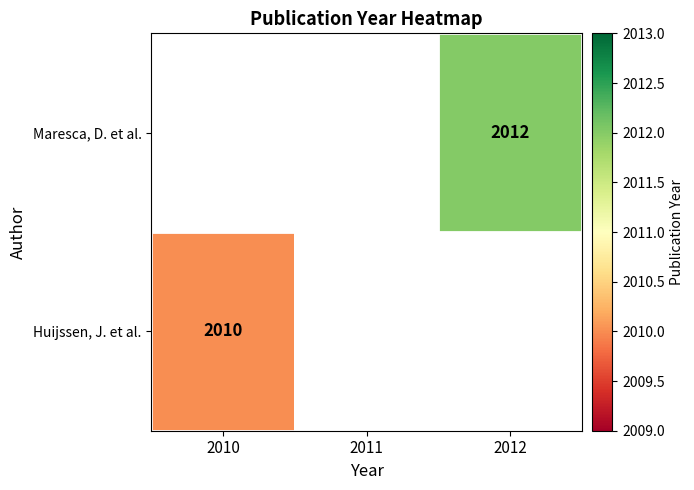

The value of Huijssen, J. et al. at 2010 is 3285. True or false?

False